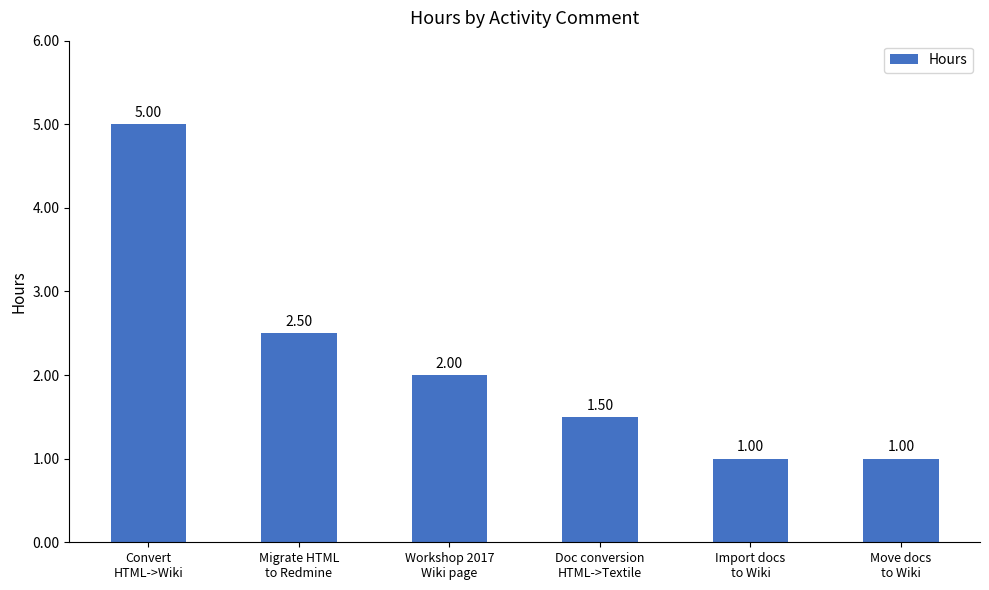

What is the difference between the second highest and minimum values?

1.5